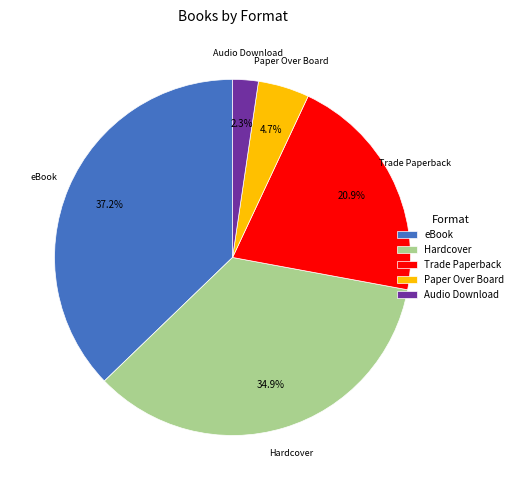

Between Trade Paperback and Paper Over Board, which is larger?

Trade Paperback